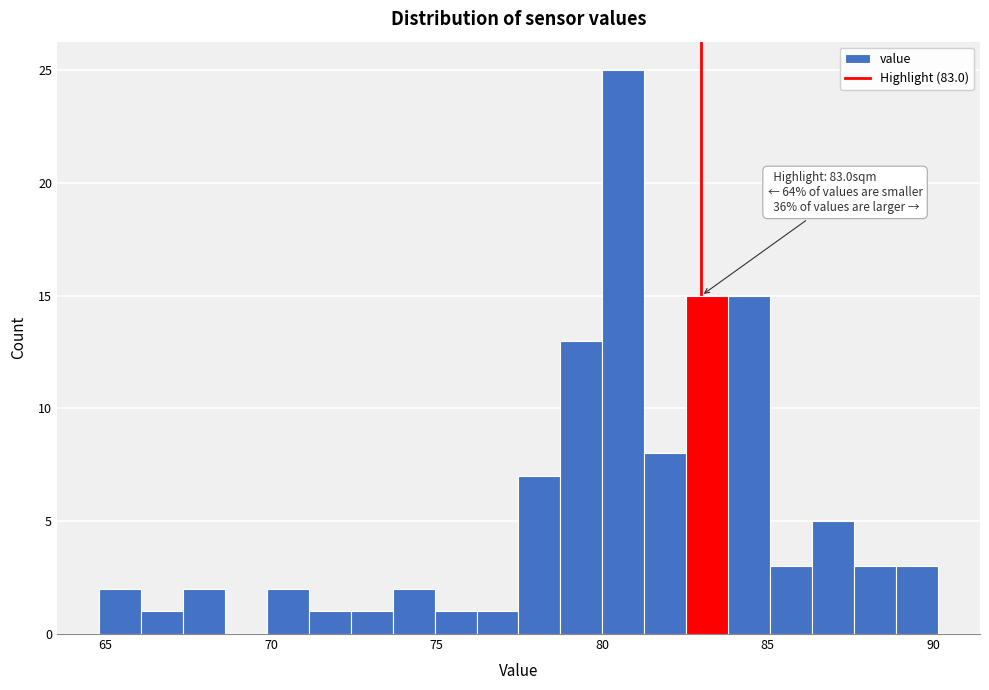

Read against the x-axis, roughly where is the centre of the tallest bar?

80.5